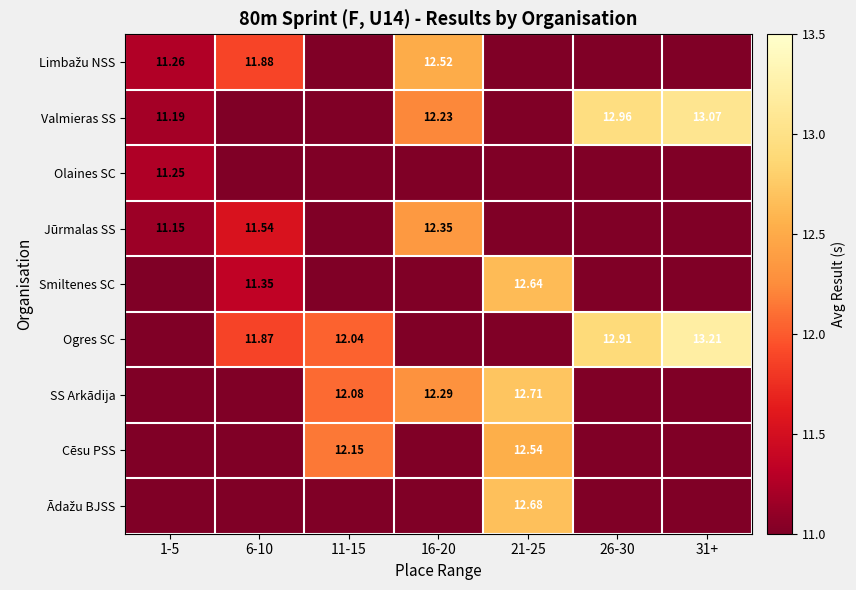

Is the value of Ogres SC at 11-15 greater than the value of Smiltenes SC at 31+?

Yes